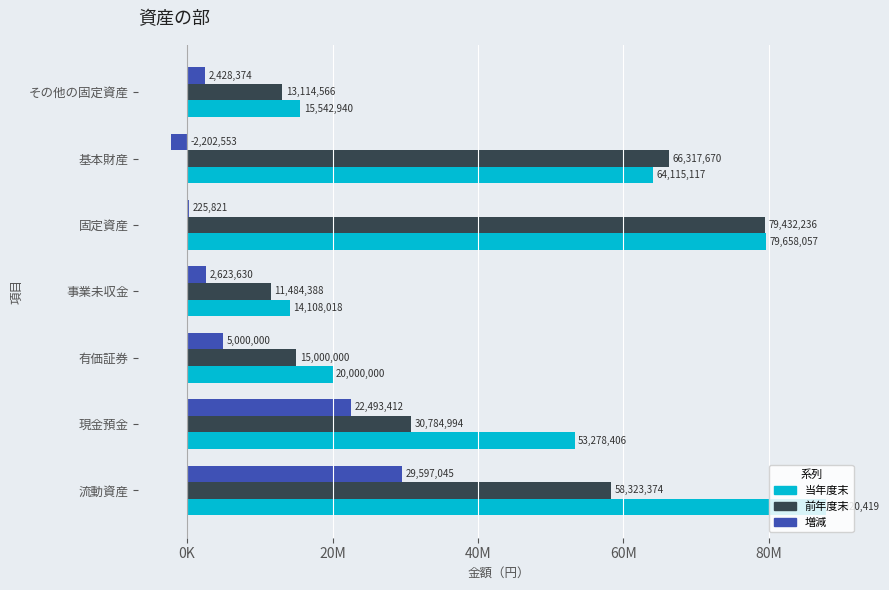

What are all the series names shown in the legend?

当年度末, 前年度末, 増減